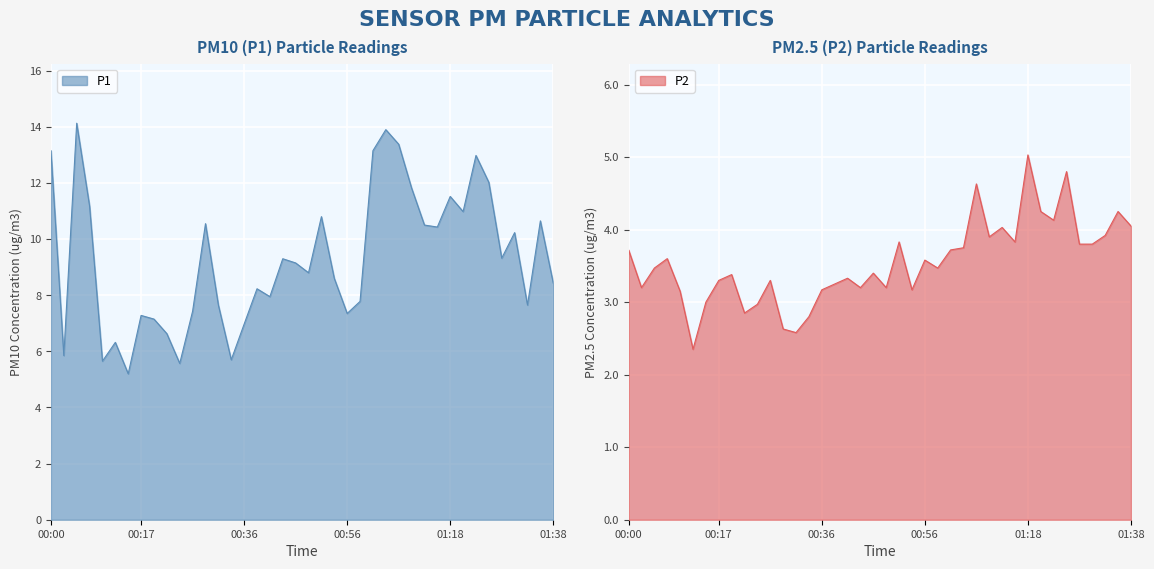

What is the difference between the highest and lowest values at 01:35?

6.4